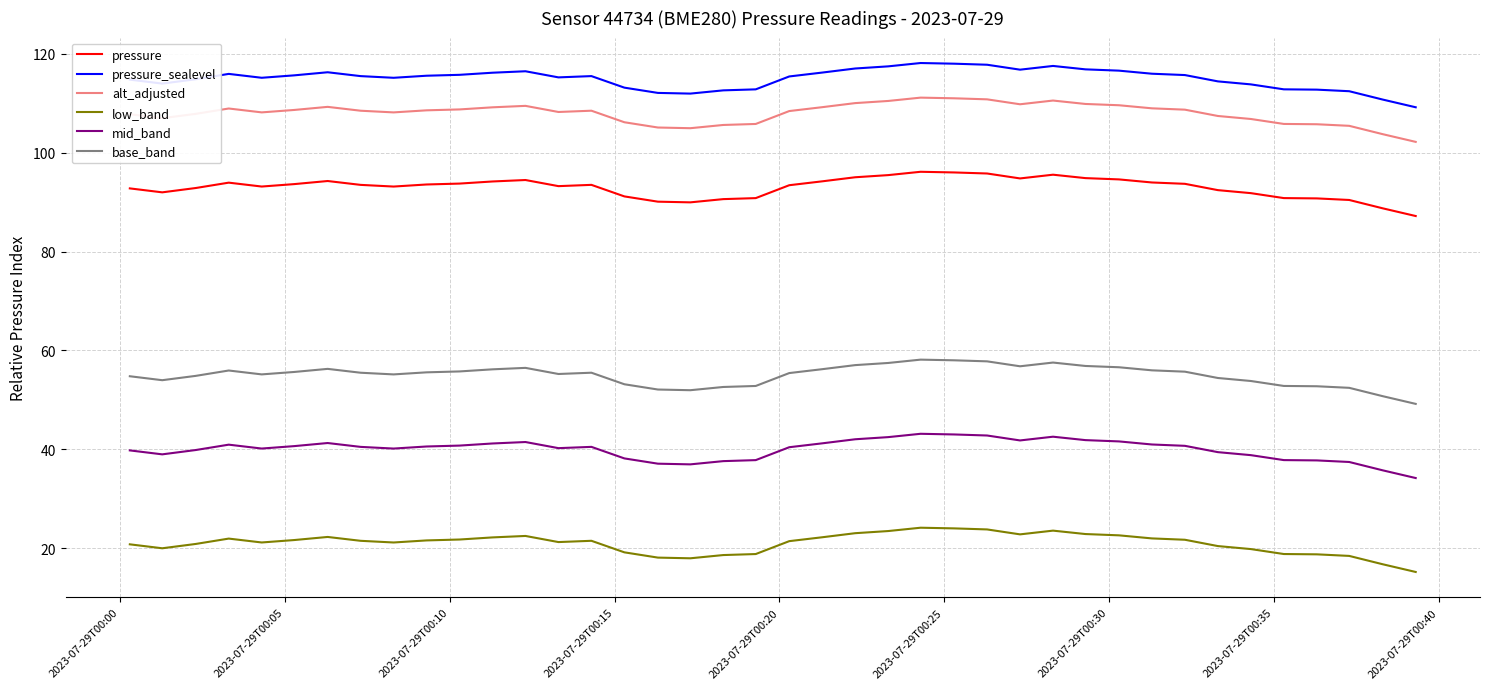

True or false: pressure and base_band cross at least once.

False